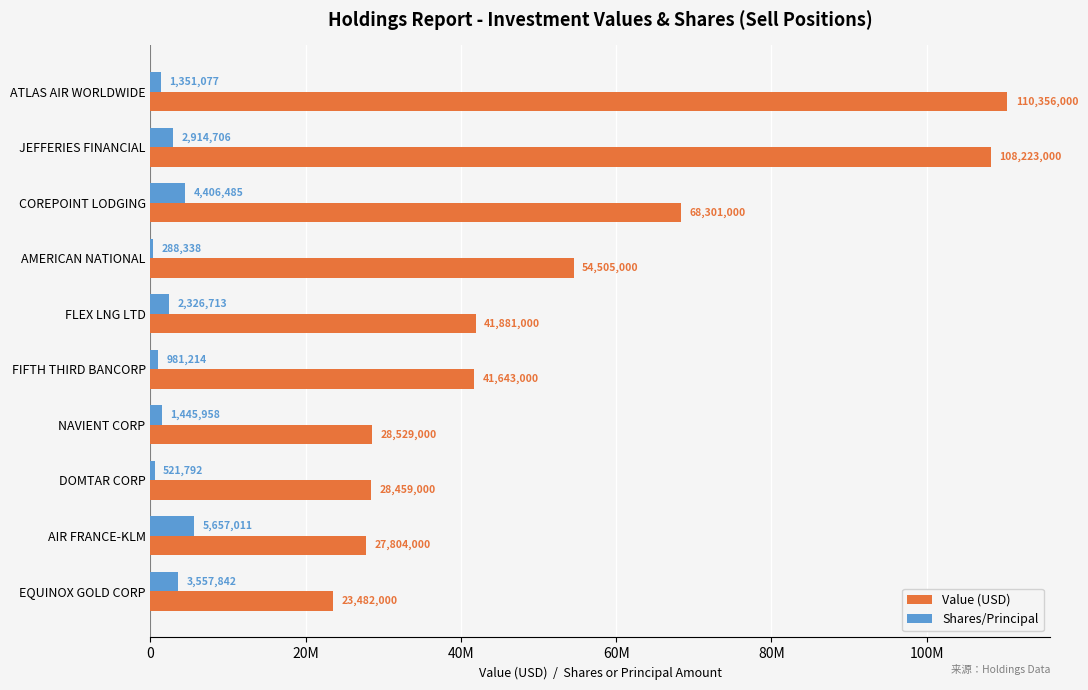

What are all the series names shown in the legend?

Value (USD), Shares/Principal